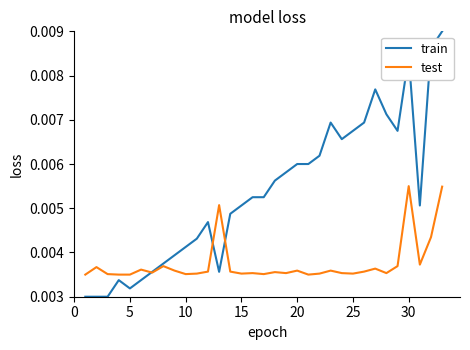

Does the chart display data point markers on the line(s)?

No